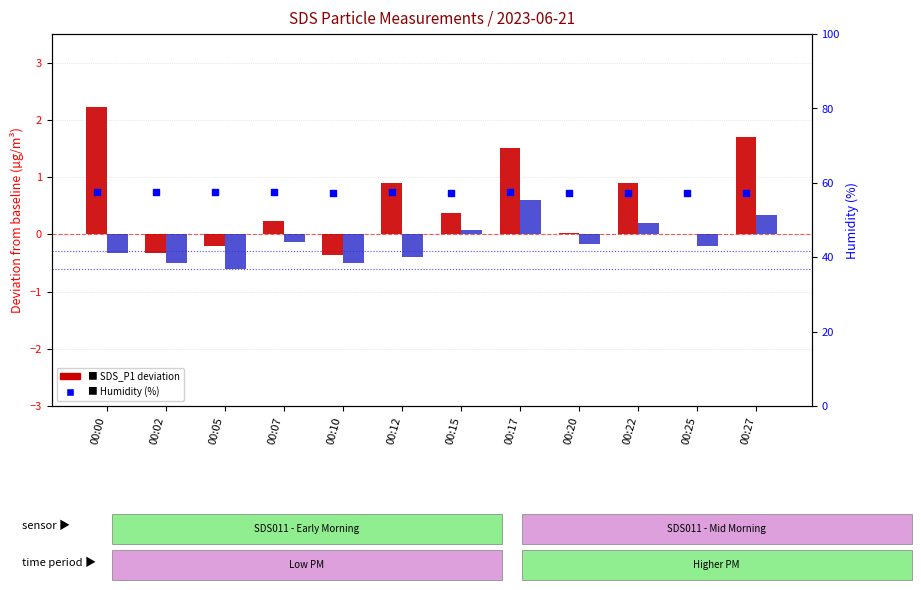

Which series has the largest total across all categories?

Humidity (%)